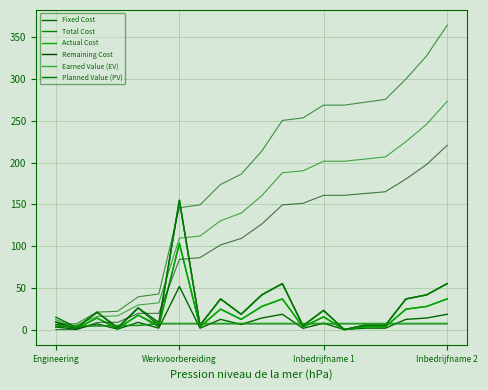

What is the value of the Remaining Cost point at the 18th from the left?

36.7